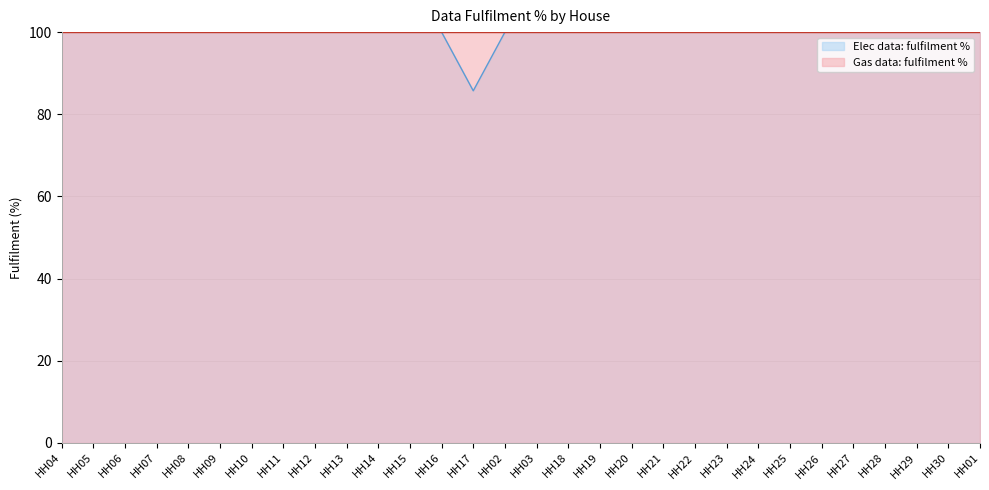

What is the label of the 23rd point from the left?

HH24